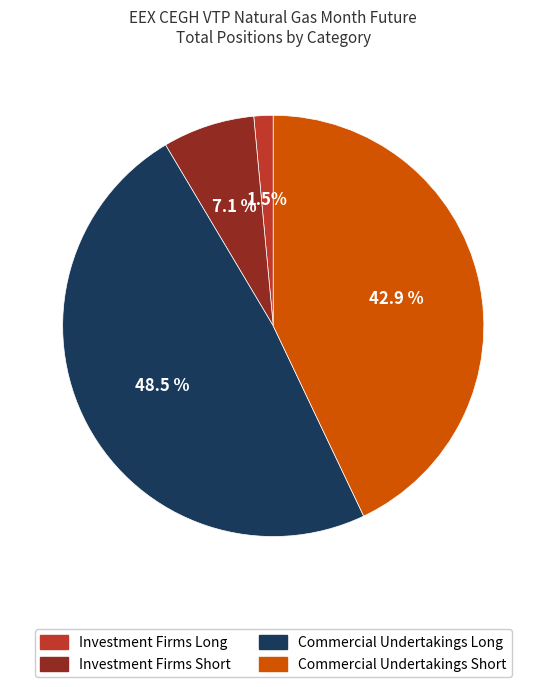

To the nearest percent, what percentage of the pie is Commercial Undertakings Short?

43%